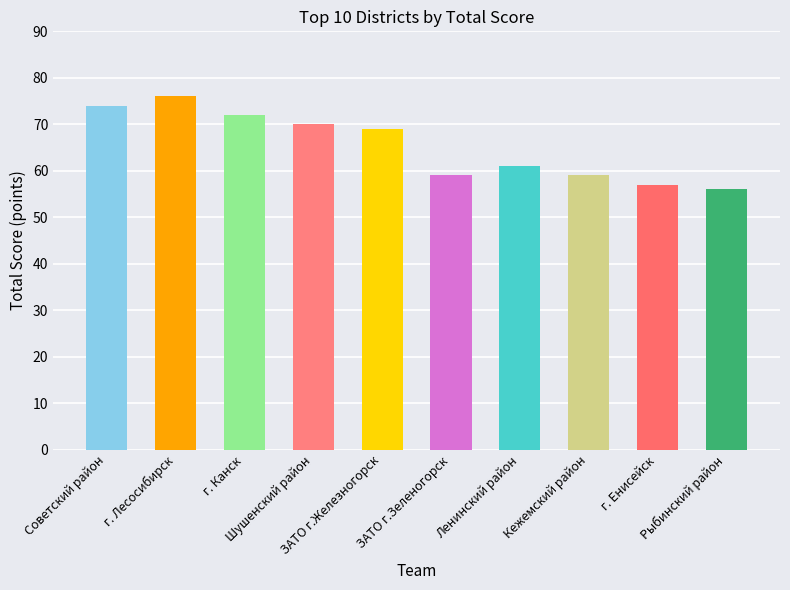

Are the bars horizontal?

No